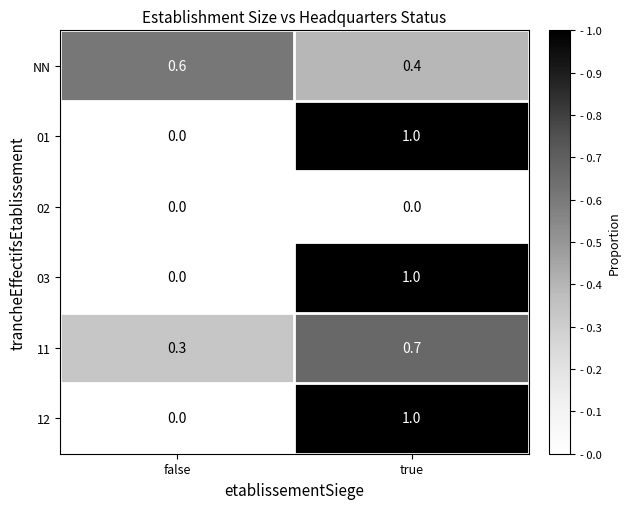

Rank the categories by 01 value from lowest to highest.

false, true